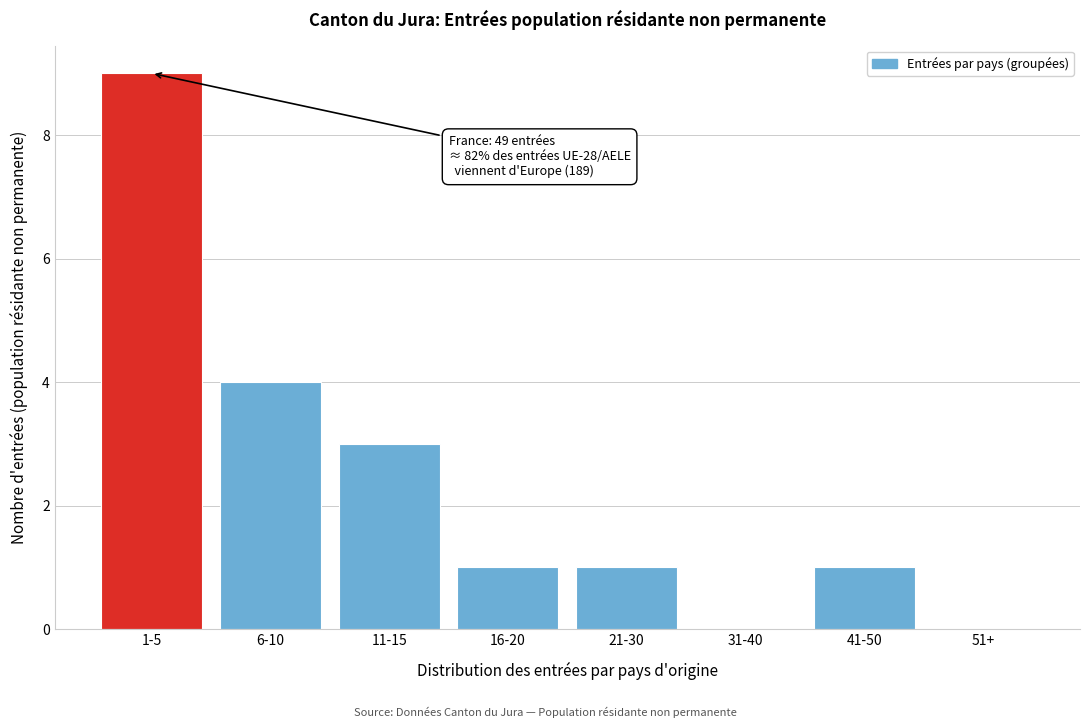

Reading left to right, transcribe all the data shown in this chart.

1-5=9	6-10=4	11-15=3	16-20=1	21-30=1	31-40=0	41-50=1	51+=0